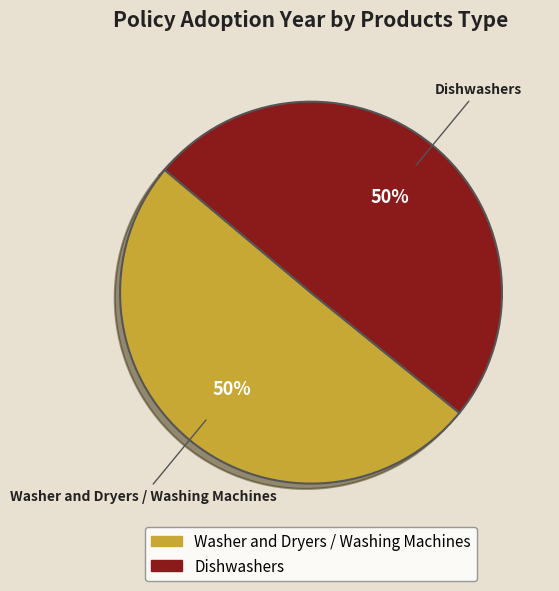

Is the sum of Washer and Dryers / Washing Machines and Dishwashers greater than half?

Yes